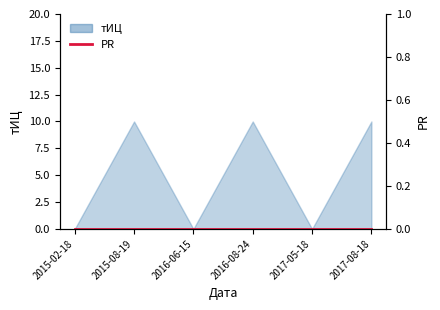

At which label is the value closest to 5?

2015-02-18